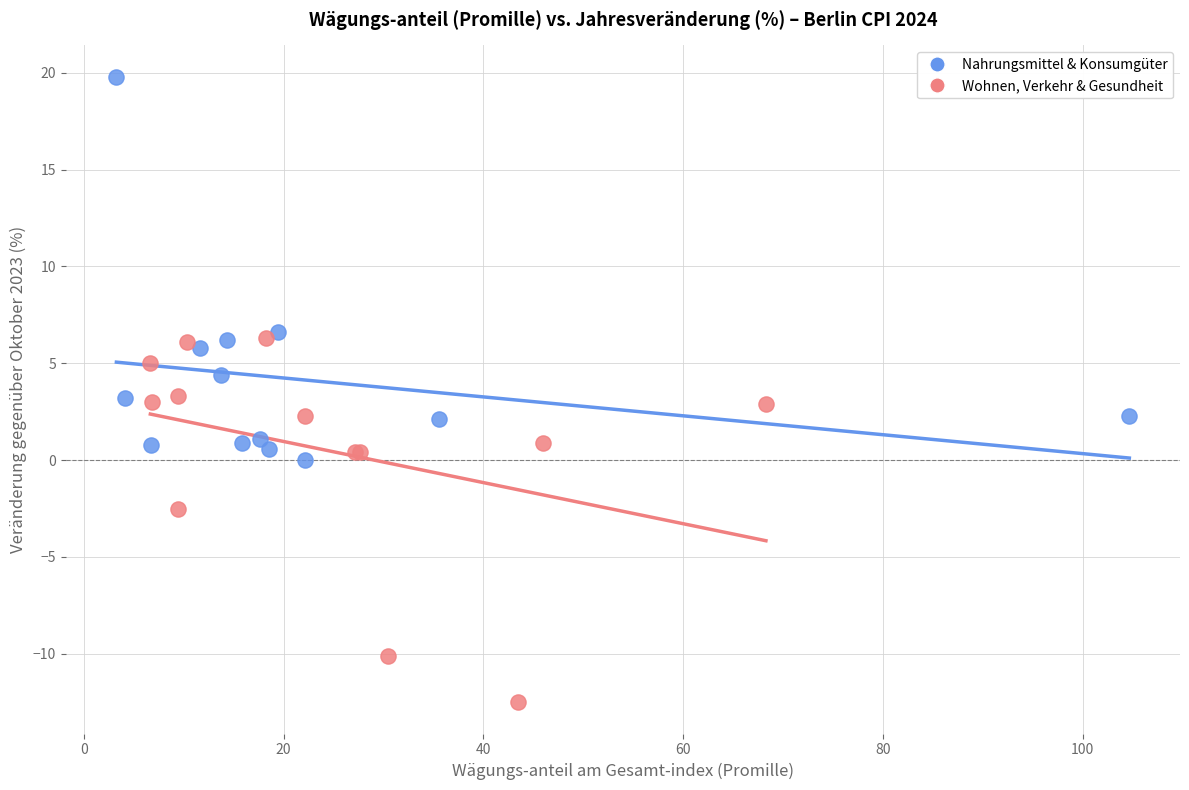

Which series contains the lowest Y value?

Wohnen, Verkehr & Gesundheit